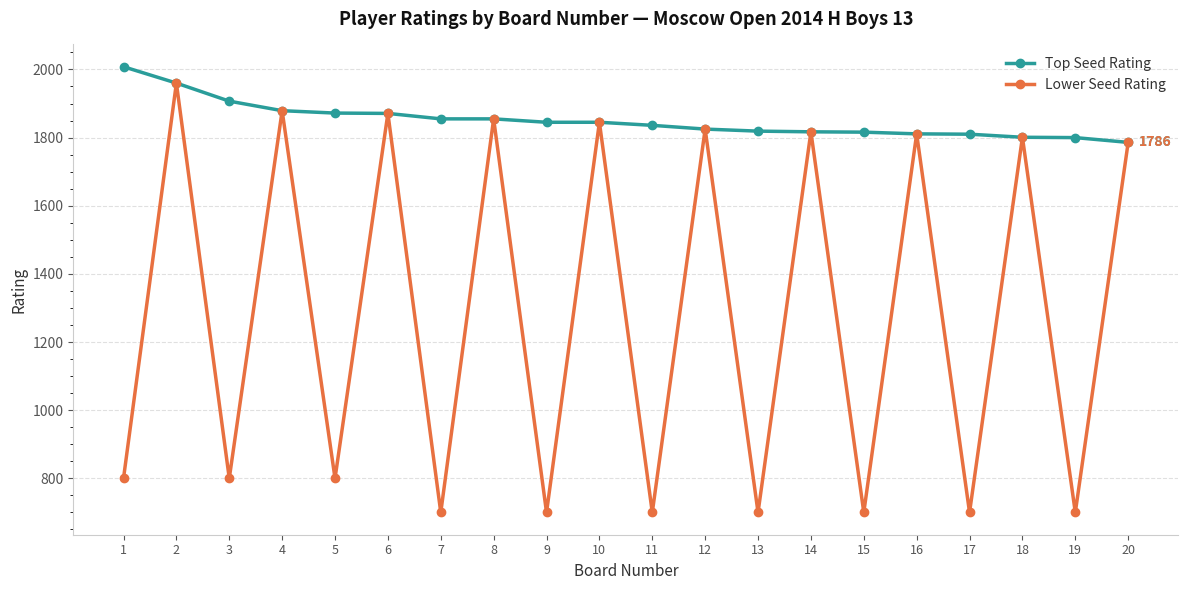

What is the average value of the Lower Seed Rating series?

1288